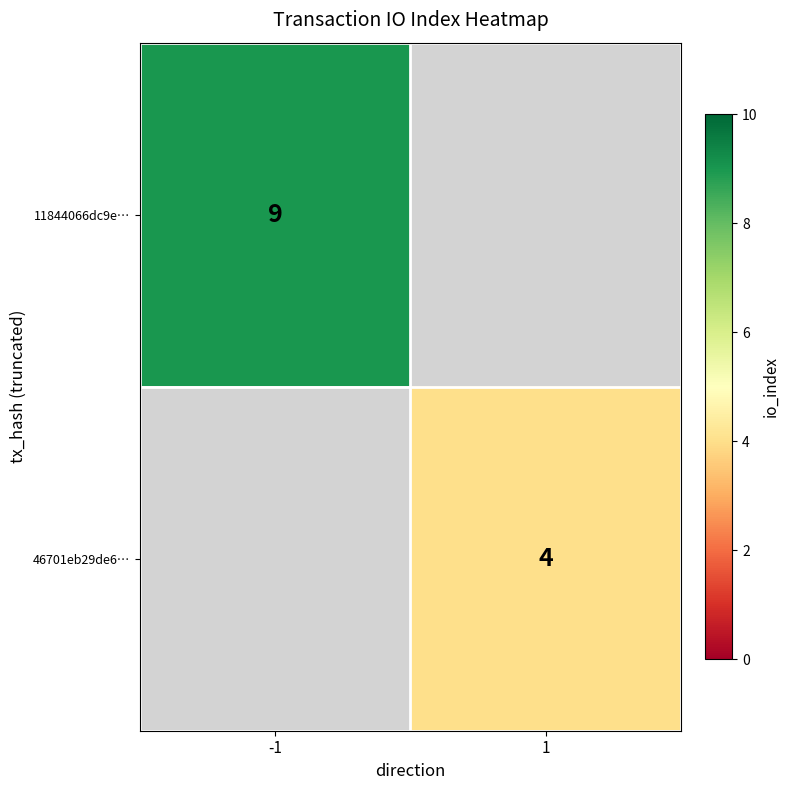

Count the number of categories in the chart.

2